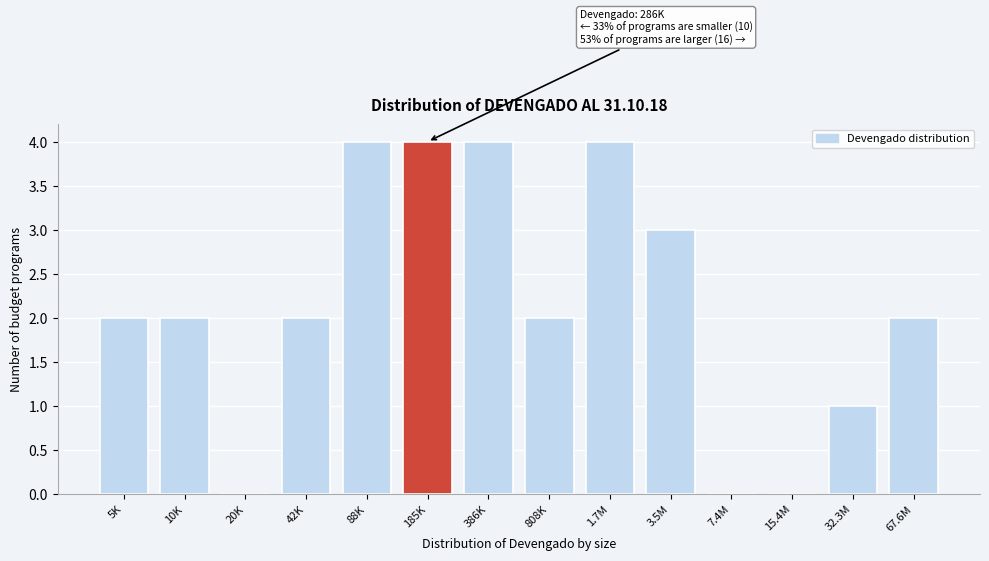

Reading left to right, list all the values displayed in this chart.

5K=2	10K=2	20K=0	42K=2	88K=4	185K=4	386K=4	808K=2	1.7M=4	3.5M=3	7.4M=0	15.4M=0	32.3M=1	67.6M=2